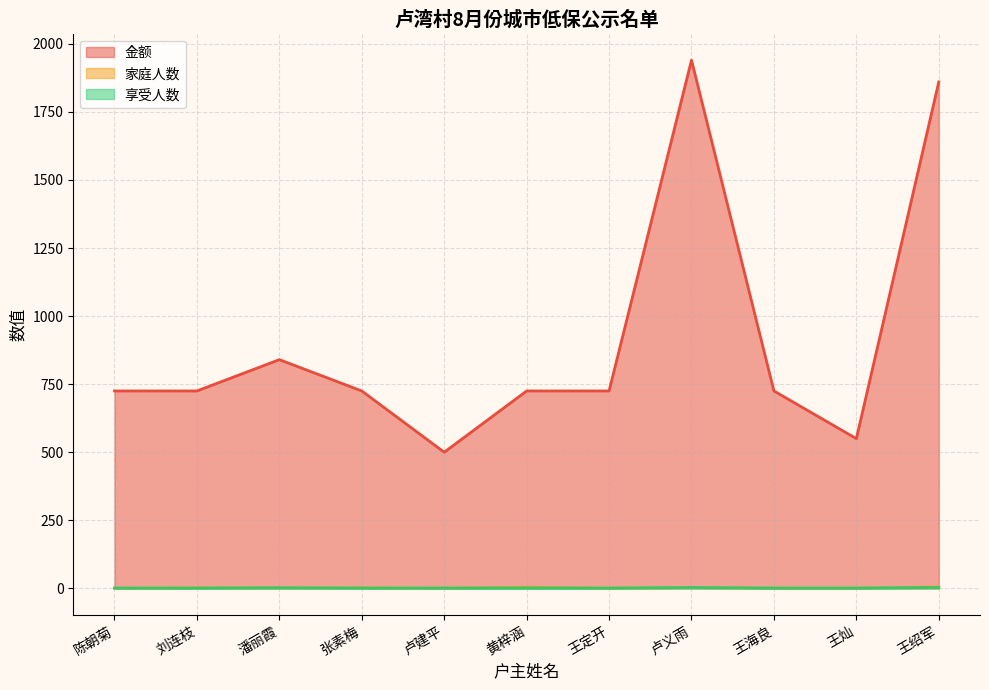

How many interior local peaks does the 享受人数 series have?

2